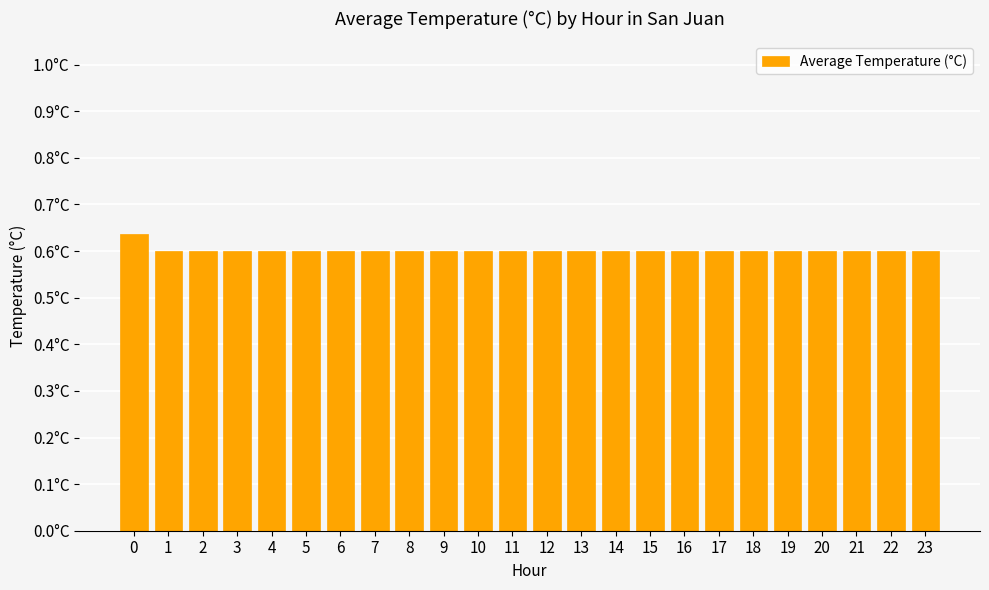

The chart shows a value of 0.6 at 23. True or false?

True